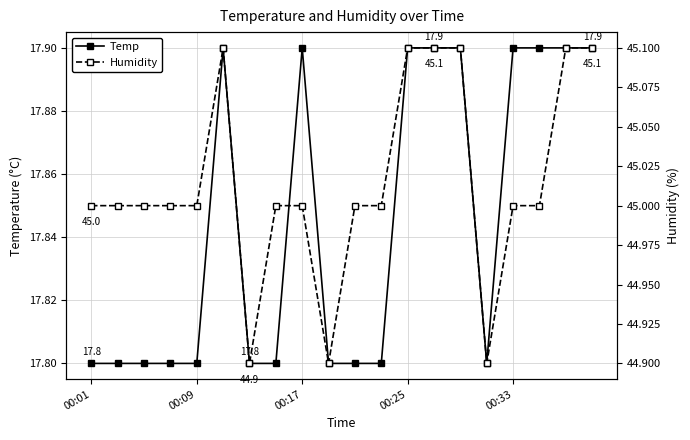

The Temp series shows 17.9 at 00:17. True or false?

True